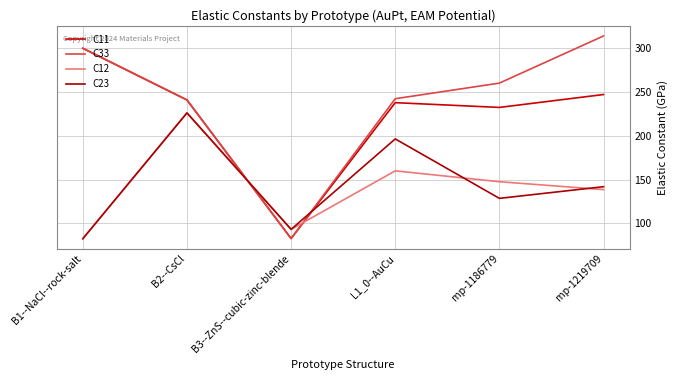

Is this an area chart (filled region under the line)?

No